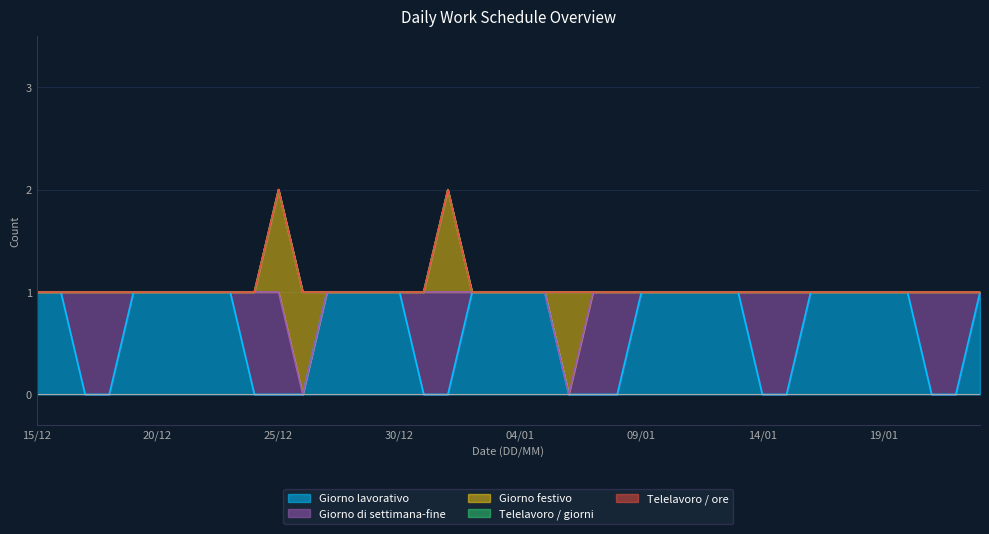

Reading right to left, extract all data points from this chart.

Giorno lavorativo: 1	0	0	1	1	1	1	1	0	0	1	1	1	1	1	0	0	0	1	1	1	1	0	0	1	1	1	1	0	0	0	1	1	1	1	1	0	0	1	1
Giorno di settimana-fine: 0	1	1	0	0	0	0	0	1	1	0	0	0	0	0	1	1	0	0	0	0	0	1	1	0	0	0	0	0	1	1	0	0	0	0	0	1	1	0	0
Giorno festivo: 0	0	0	0	0	0	0	0	0	0	0	0	0	0	0	0	0	1	0	0	0	0	1	0	0	0	0	0	1	1	0	0	0	0	0	0	0	0	0	0
Telelavoro / giorni: 0	0	0	0	0	0	0	0	0	0	0	0	0	0	0	0	0	0	0	0	0	0	0	0	0	0	0	0	0	0	0	0	0	0	0	0	0	0	0	0
Telelavoro / ore: 0	0	0	0	0	0	0	0	0	0	0	0	0	0	0	0	0	0	0	0	0	0	0	0	0	0	0	0	0	0	0	0	0	0	0	0	0	0	0	0